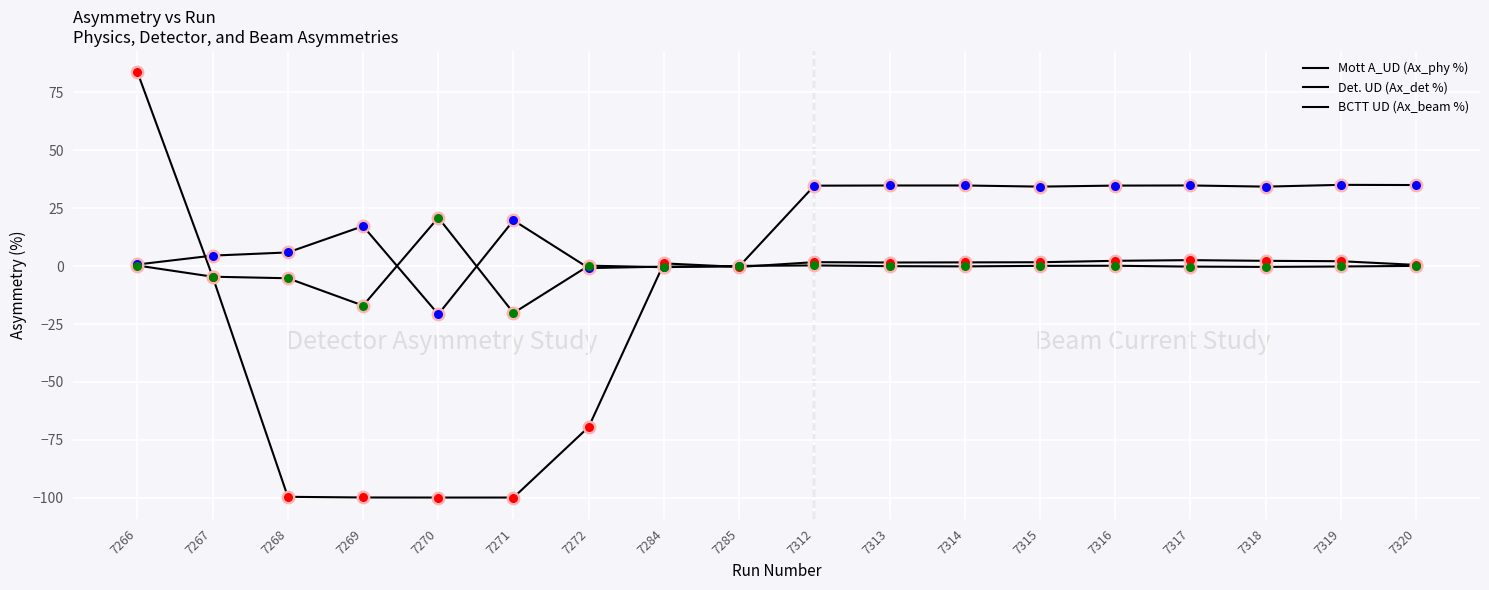

How many lines are shown in the chart?

3